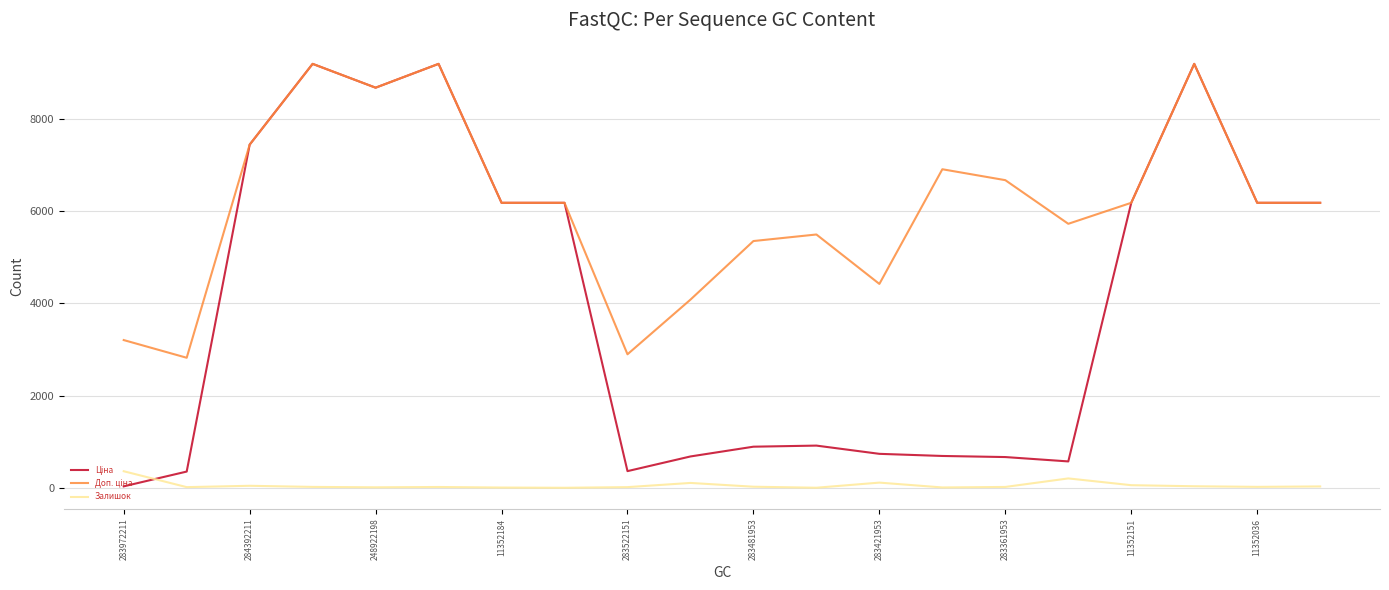

What is the maximum value shown in the chart?

9196.3